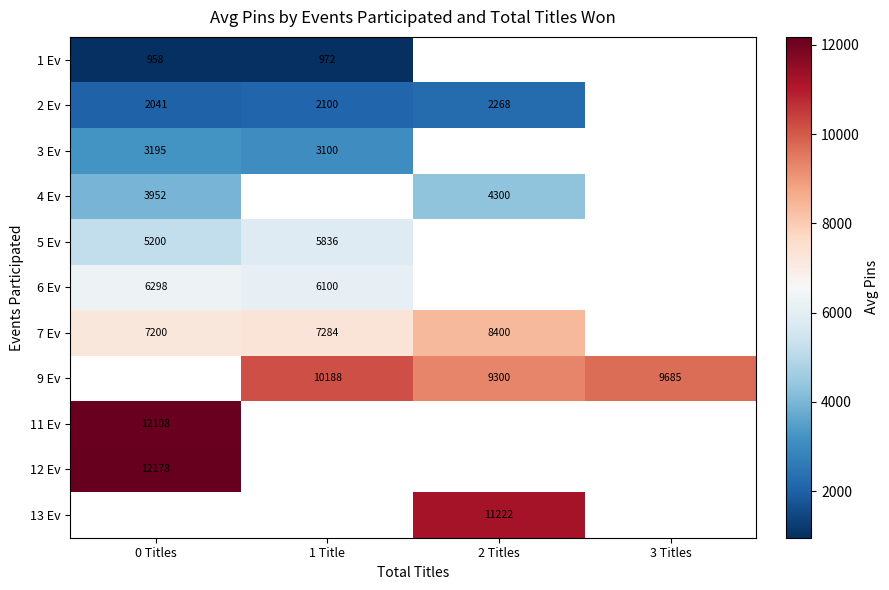

How many values in 11 Ev are above zero?

1